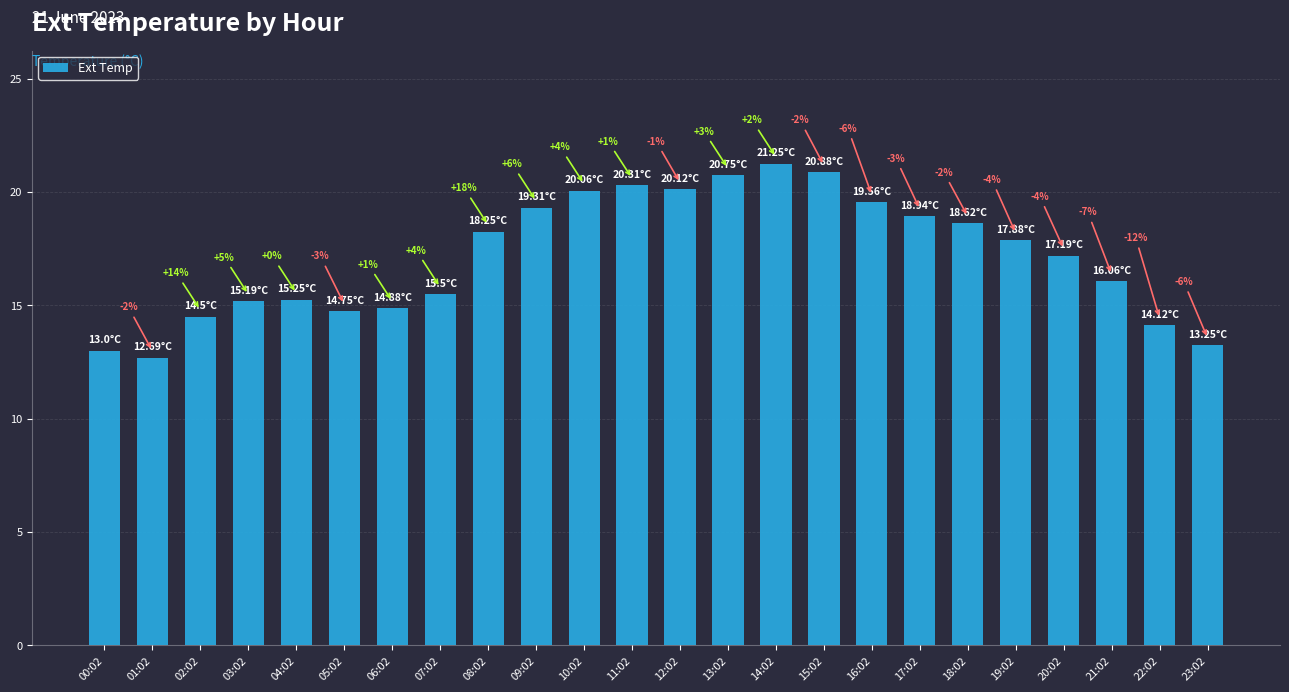

Are the bars horizontal?

No